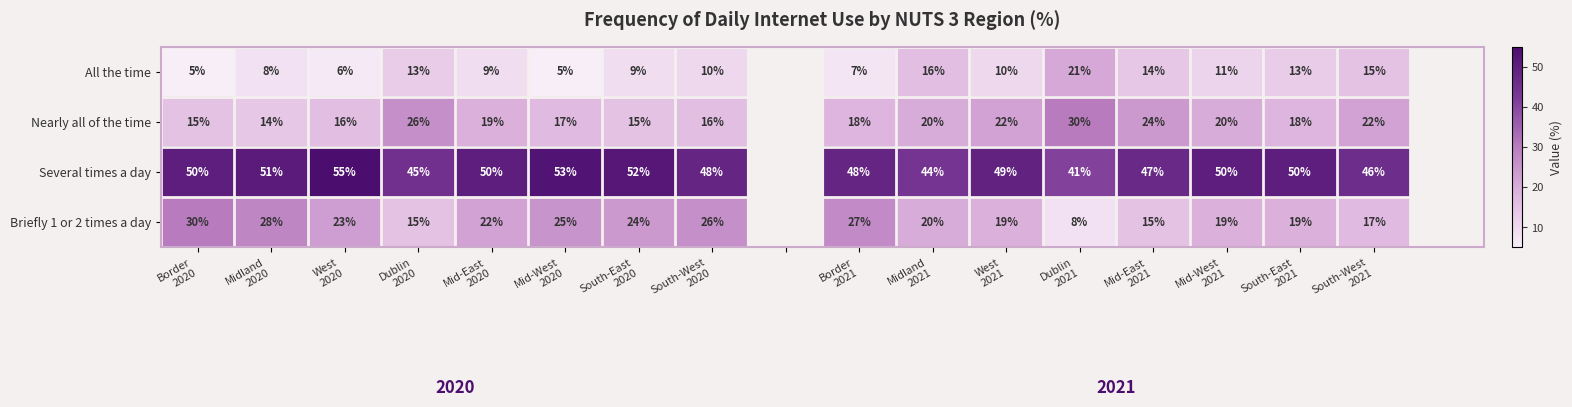

At Mid-West
2021, list the series in order from largest to smallest.

Several times a day, Nearly all of the time, Briefly 1 or 2 times a day, All the time